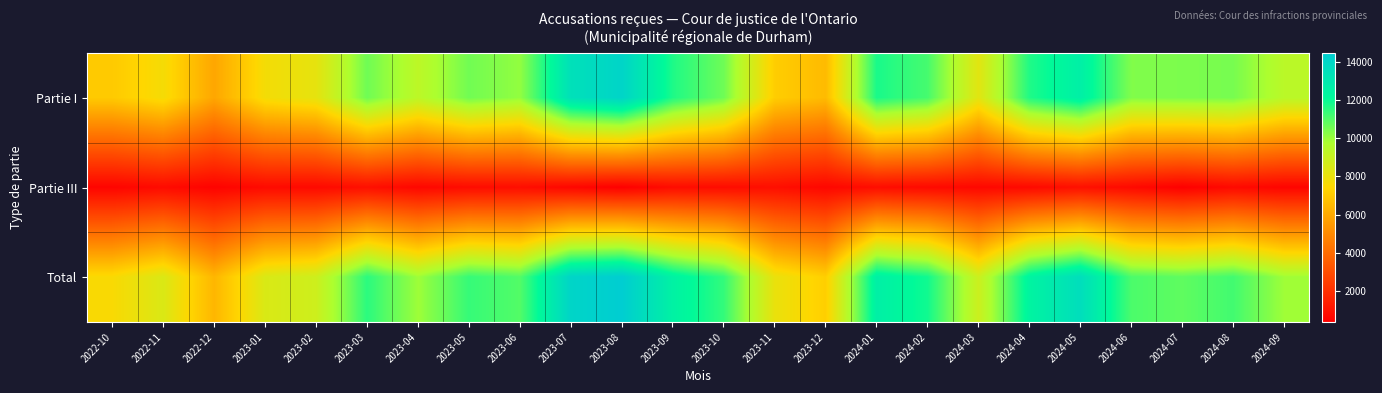

Reading right to left, transcribe all the data shown in this chart.

Partie I: 2024-09=9390	2024-08=10482	2024-07=10419	2024-06=10353	2024-05=12620	2024-04=11682	2024-03=8241	2024-02=11146	2024-01=11765	2023-12=6542	2023-11=7132	2023-10=10604	2023-09=11696	2023-08=14067	2023-07=13438	2023-06=10108	2023-05=10571	2023-04=9321	2023-03=10602	2023-02=8131	2023-01=7739	2022-12=5908	2022-11=7689	2022-10=7024
Partie III: 2024-09=552	2024-08=721	2024-07=395	2024-06=721	2024-05=940	2024-04=710	2024-03=659	2024-02=726	2024-01=844	2023-12=631	2023-11=899	2023-10=804	2023-09=812	2023-08=384	2023-07=615	2023-06=868	2023-05=794	2023-04=639	2023-03=919	2023-02=719	2023-01=748	2022-12=501	2022-11=766	2022-10=552
Total: 2024-09=9942	2024-08=11203	2024-07=10814	2024-06=11074	2024-05=13560	2024-04=12392	2024-03=8900	2024-02=11872	2024-01=12609	2023-12=7173	2023-11=8031	2023-10=11408	2023-09=12508	2023-08=14451	2023-07=14053	2023-06=10976	2023-05=11365	2023-04=9960	2023-03=11521	2023-02=8850	2023-01=8487	2022-12=6409	2022-11=8455	2022-10=7576